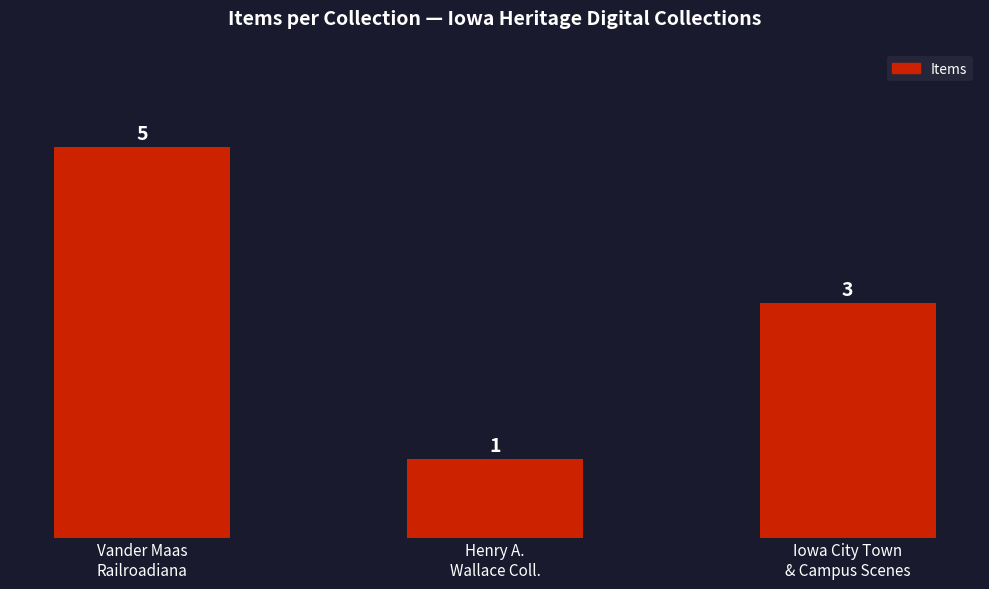

What position from the right is Vander Maas
Railroadiana?

3